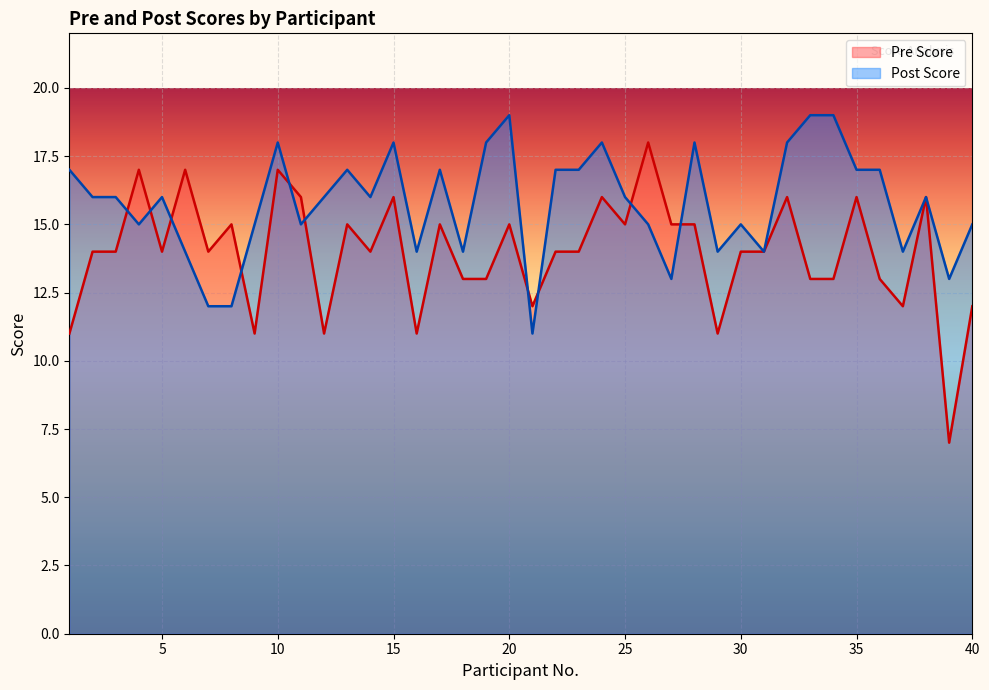

How many interior local peaks does the Post Score series have?

10